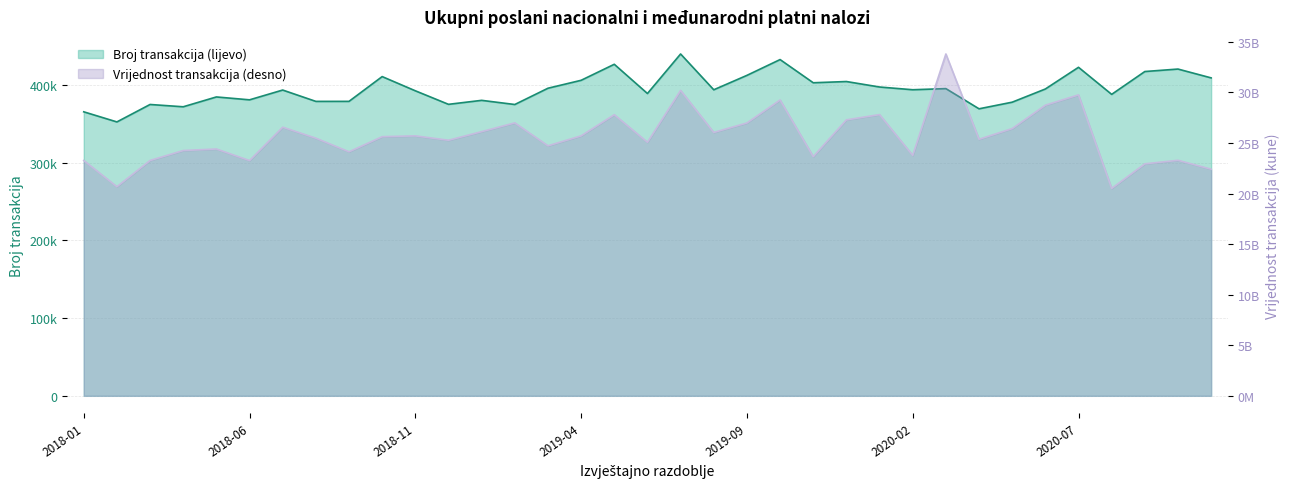

At 2019-05, list the series in order from smallest to largest.

Broj transakcija (lijevo), Vrijednost transakcija (desno)